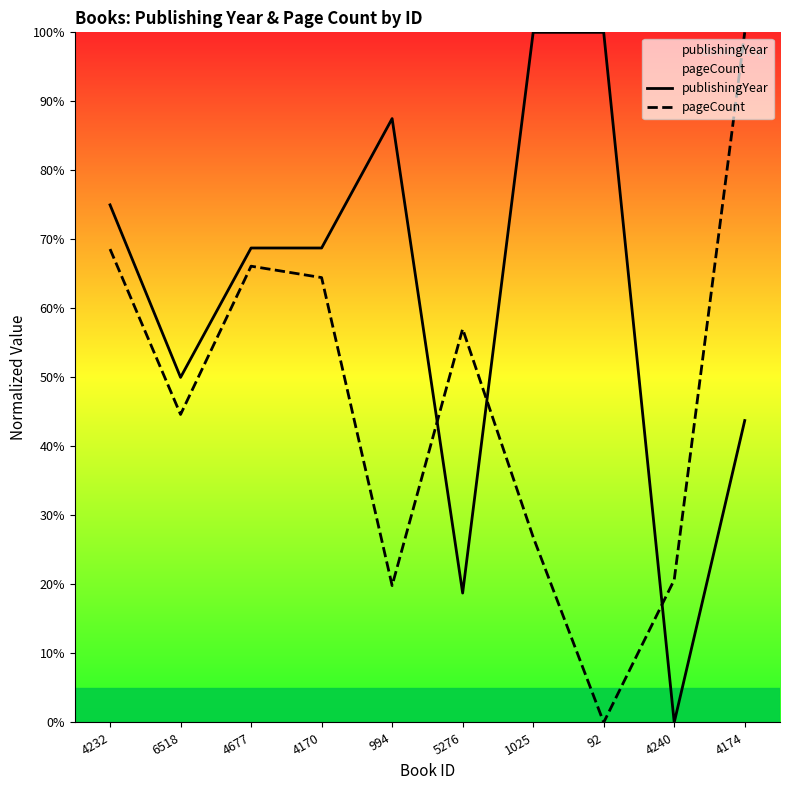

How many interior local peaks does the pageCount series have?

2